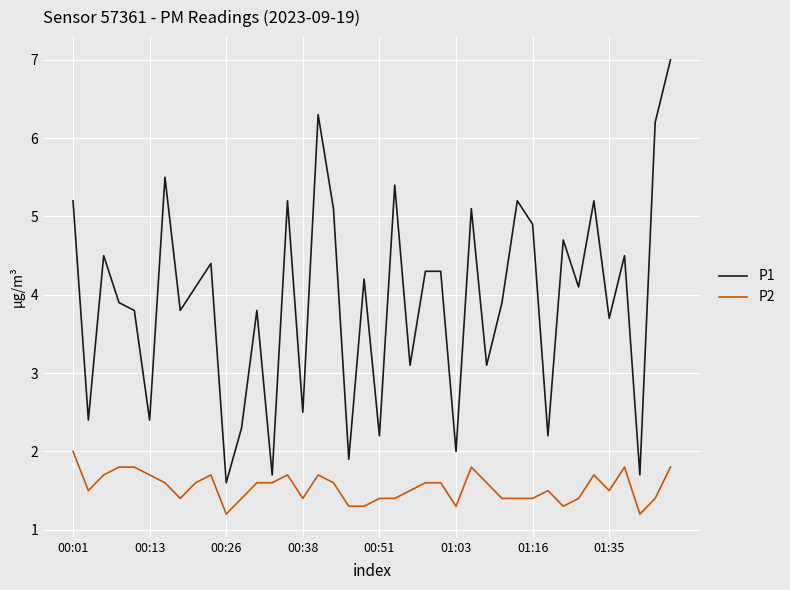

True or false: P2 and P1 intersect in this chart.

False